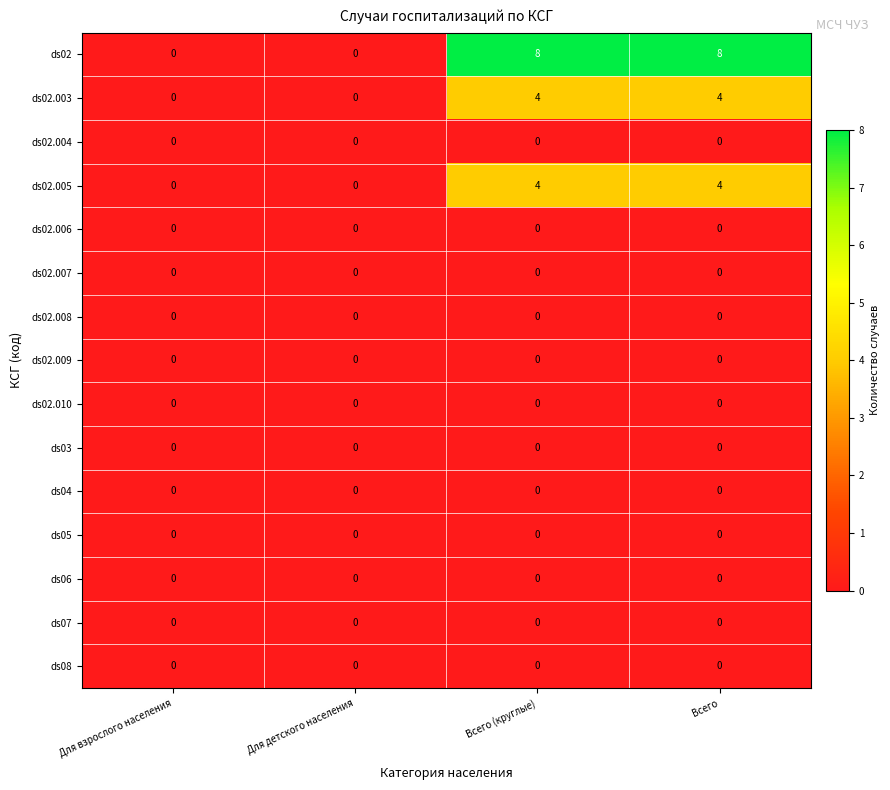

Which series has the largest total across all categories?

ds02